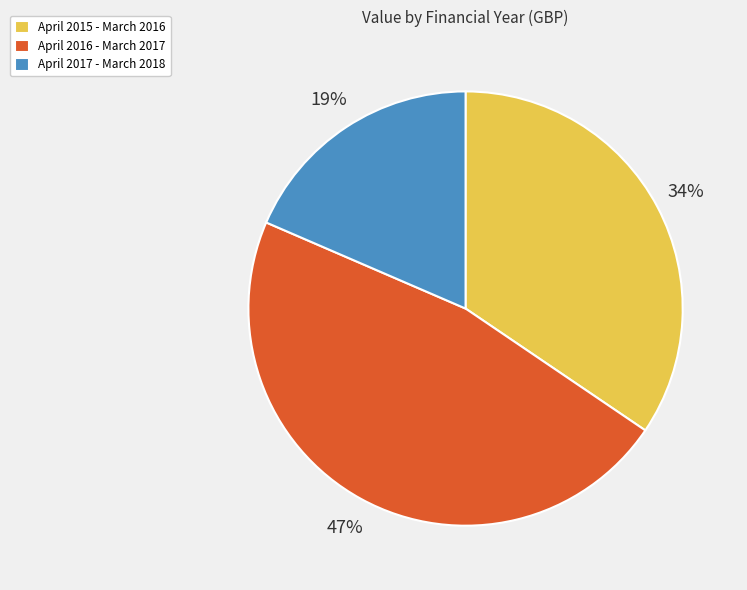

Which slice is the smallest?

April 2017 - March 2018